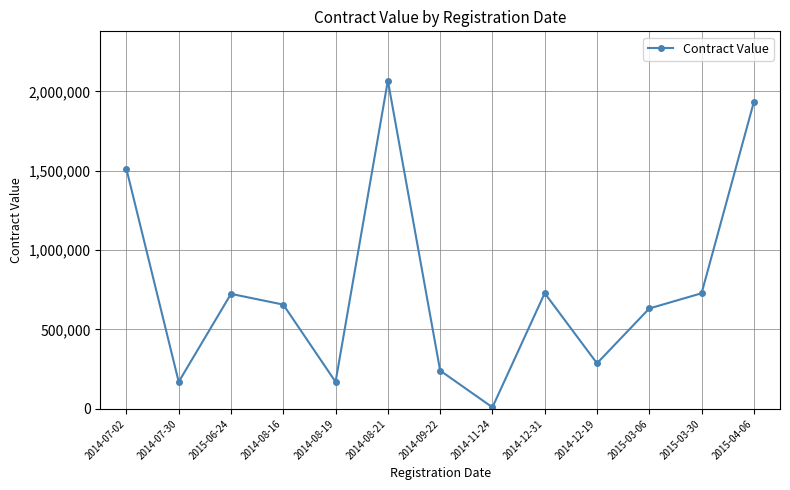

Which category has the lowest value across all series?

2014-11-24